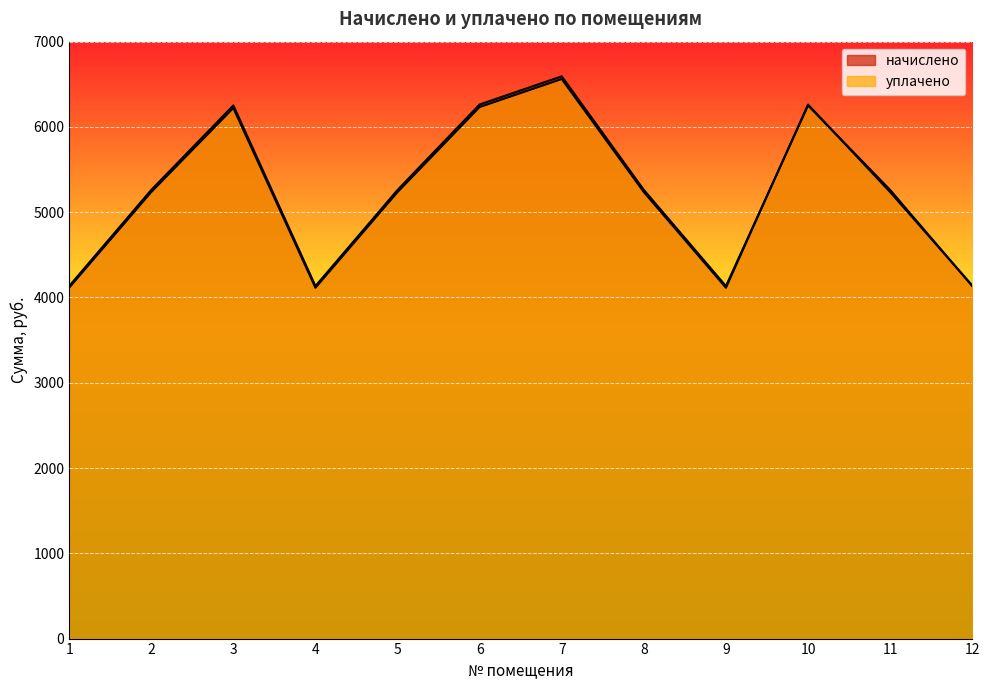

What is the value of the начислено point at the 7th from the left?

6593.6